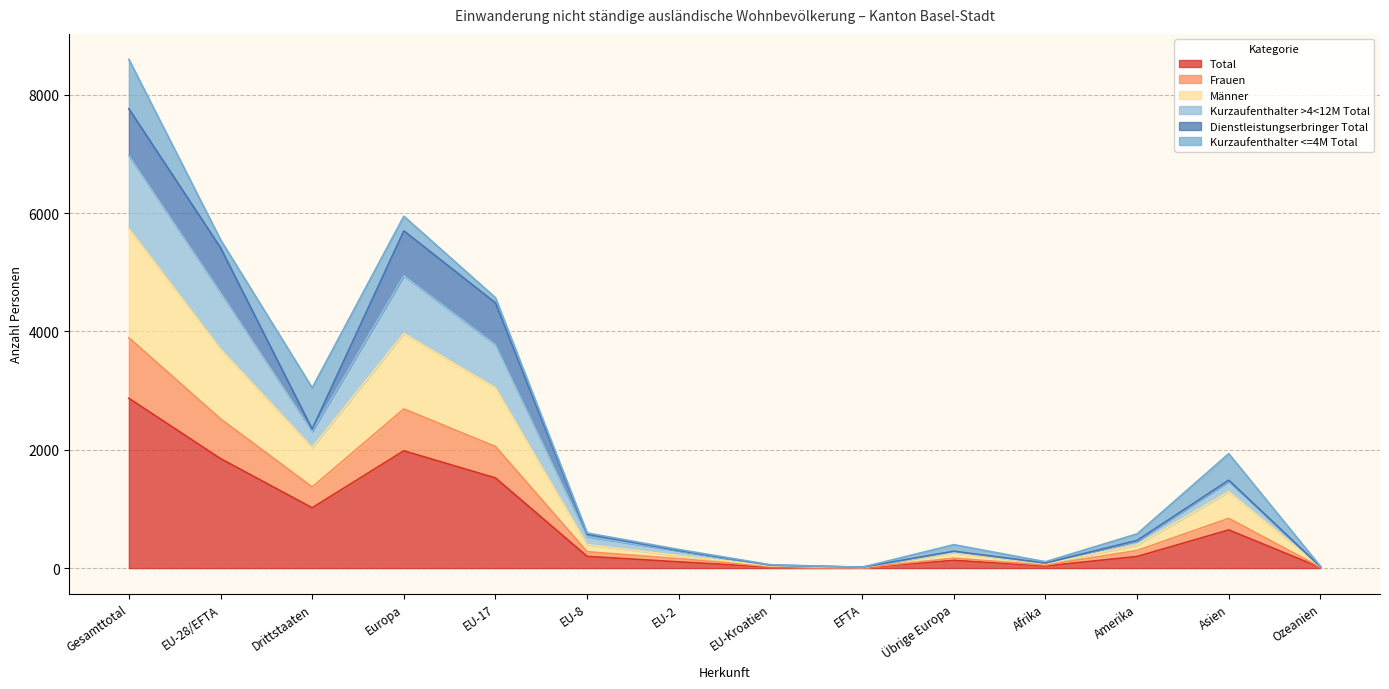

What is the highest value of the Total series?

2869